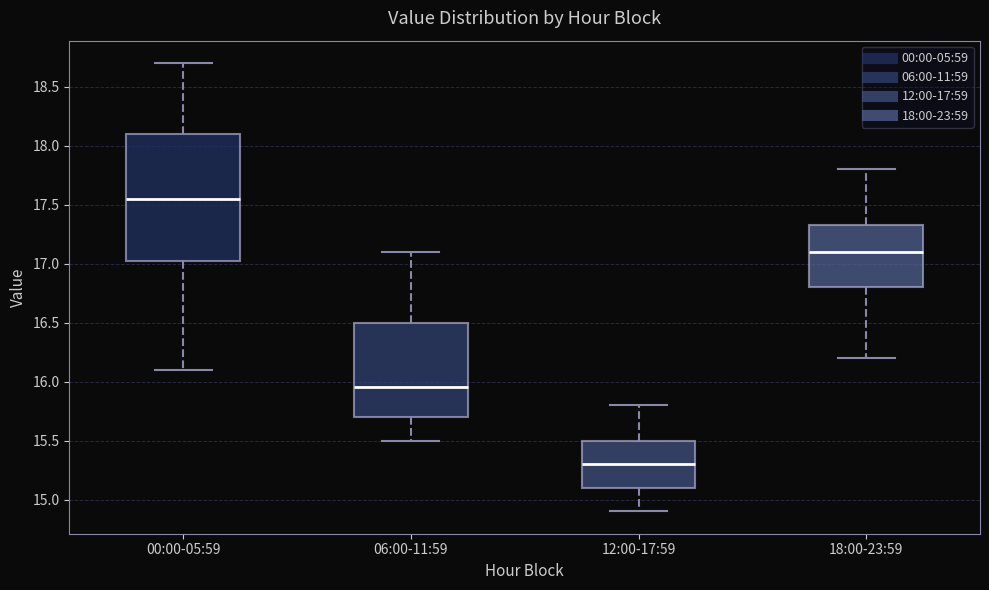

Reading left to right, read every box against the y-axis: the position of its median line, the range the box covers, and the ends of its whiskers. The values are not printed on the chart, so give them approximately, as read against the axis.

00:00-05:59: median 17.55, box 17.05 to 18.10, whiskers 16.10 to 18.70
06:00-11:59: median 15.95, box 15.70 to 16.50, whiskers 15.50 to 17.10
12:00-17:59: median 15.30, box 15.10 to 15.50, whiskers 14.90 to 15.80
18:00-23:59: median 17.10, box 16.80 to 17.35, whiskers 16.20 to 17.80